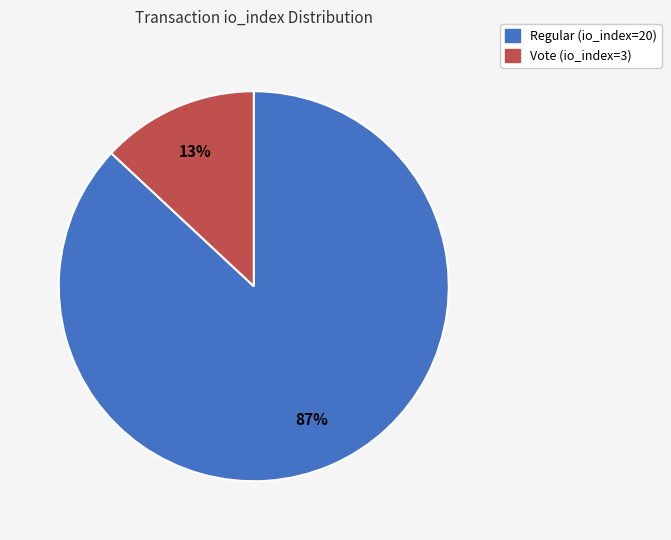

To the nearest percent, what is the combined percentage of Regular (io_index=20) and Vote (io_index=3)?

100%